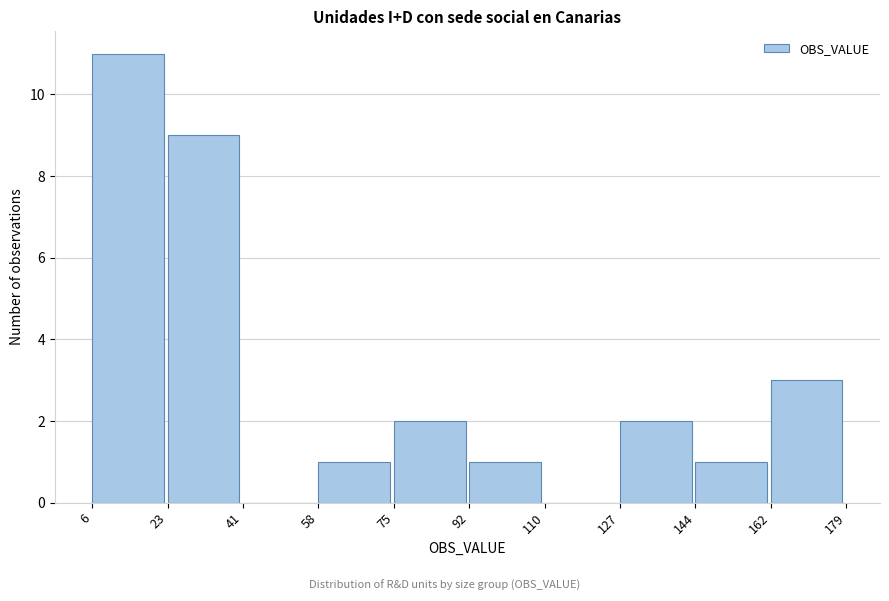

Over which range of the x-axis is the bar tallest?

6 to 23